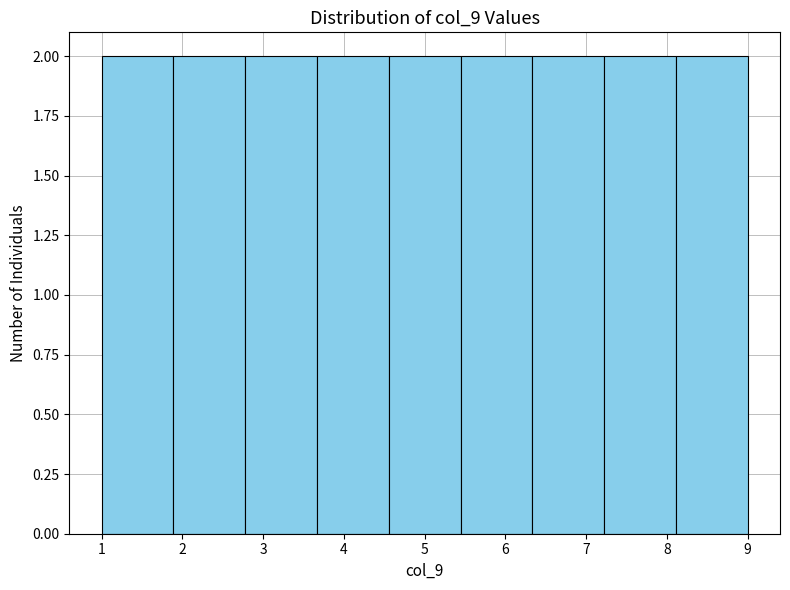

Reading left to right, list every bar in this chart as the range it spans on the x-axis followed by its height. Neither the bar edges nor the heights are printed on the chart, so give them approximately, as read against the axes.

1.0 to 1.9: 2
1.9 to 2.8: 2
2.8 to 3.7: 2
3.7 to 4.6: 2
4.6 to 5.4: 2
5.4 to 6.3: 2
6.3 to 7.2: 2
7.2 to 8.1: 2
8.1 to 9.0: 2